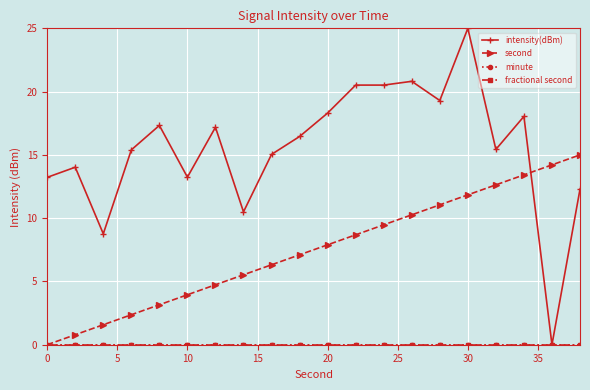

Reading right to left, what are all the values shown in this chart?

intensity(dBm): 12.3	0.0	18.0	15.4	25.0	19.3	20.8	20.5	20.5	18.3	16.5	15.0	10.5	17.2	13.2	17.3	15.4	8.8	14.0	13.2
second: 15.0	14.2	13.4	12.6	11.8	11.1	10.3	9.5	8.7	7.9	7.1	6.3	5.5	4.7	3.9	3.2	2.4	1.6	0.8	0.0
minute: 0.0	0.0	0.0	0.0	0.0	0.0	0.0	0.0	0.0	0.0	0.0	0.0	0.0	0.0	0.0	0.0	0.0	0.0	0.0	0.0
fractional second: 0.0	0.0	0.0	0.0	0.0	0.0	0.0	0.0	0.0	0.0	0.0	0.0	0.0	0.0	0.0	0.0	0.0	0.0	0.0	0.0